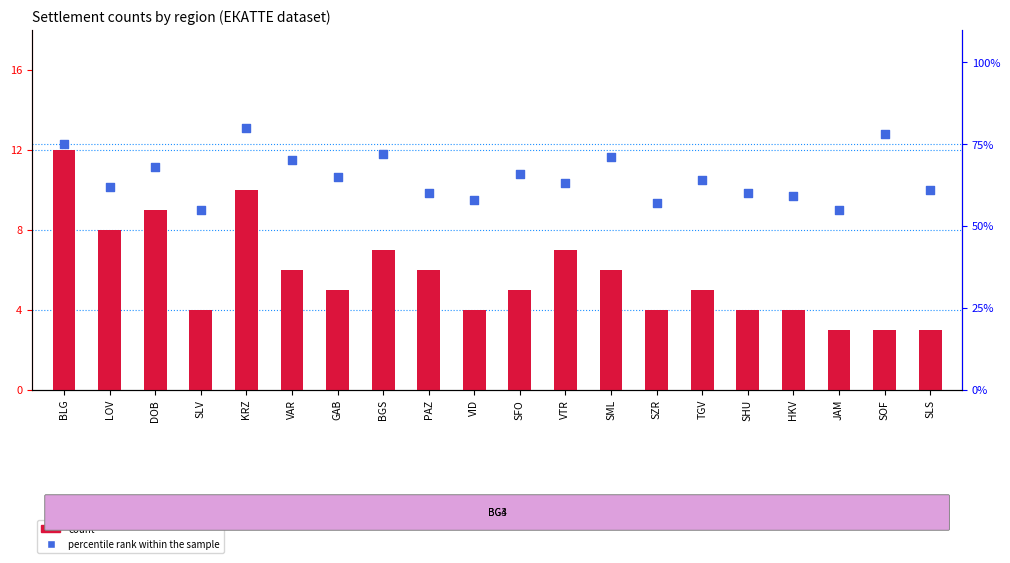

Which series has the largest Y range (max minus min)?

percentile rank within the sample